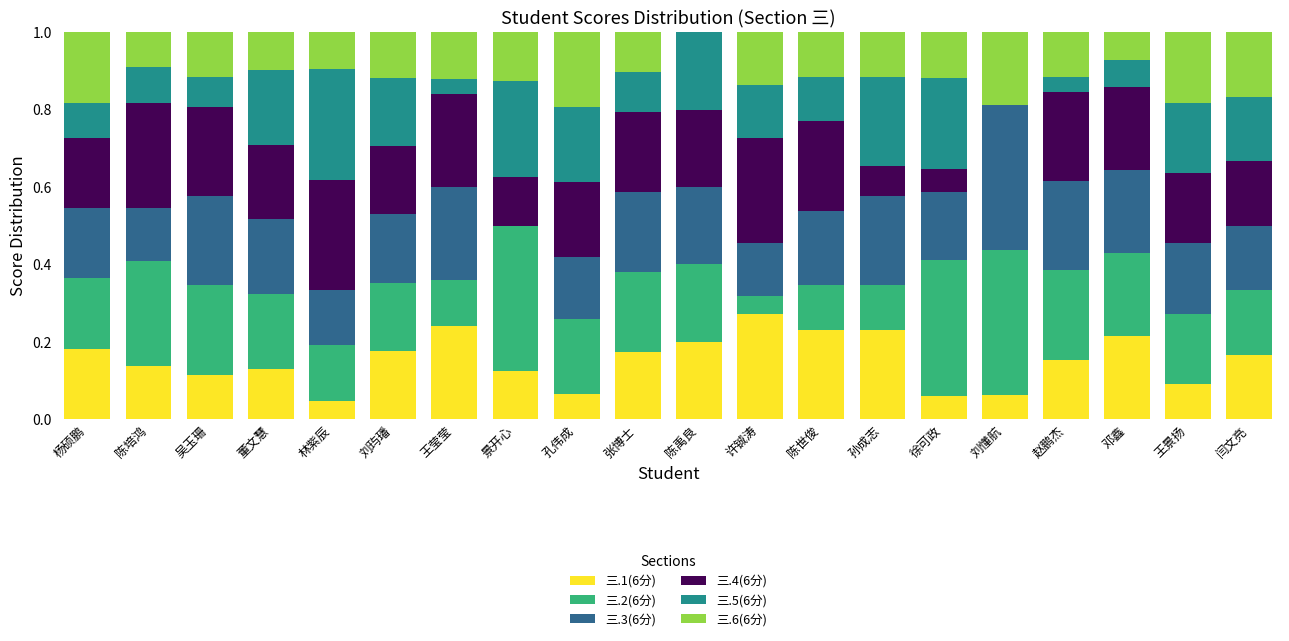

The value of 三.1(6分) at 刘玙璠 is 0.3. True or false?

False